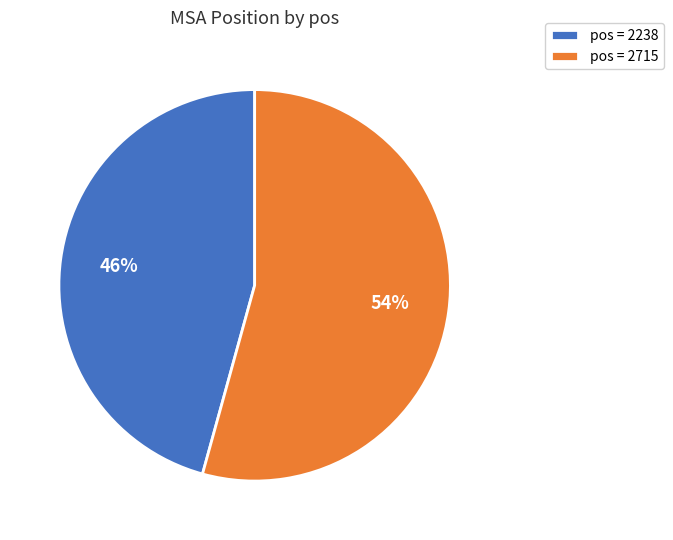

Which slice is the smallest?

pos = 2238